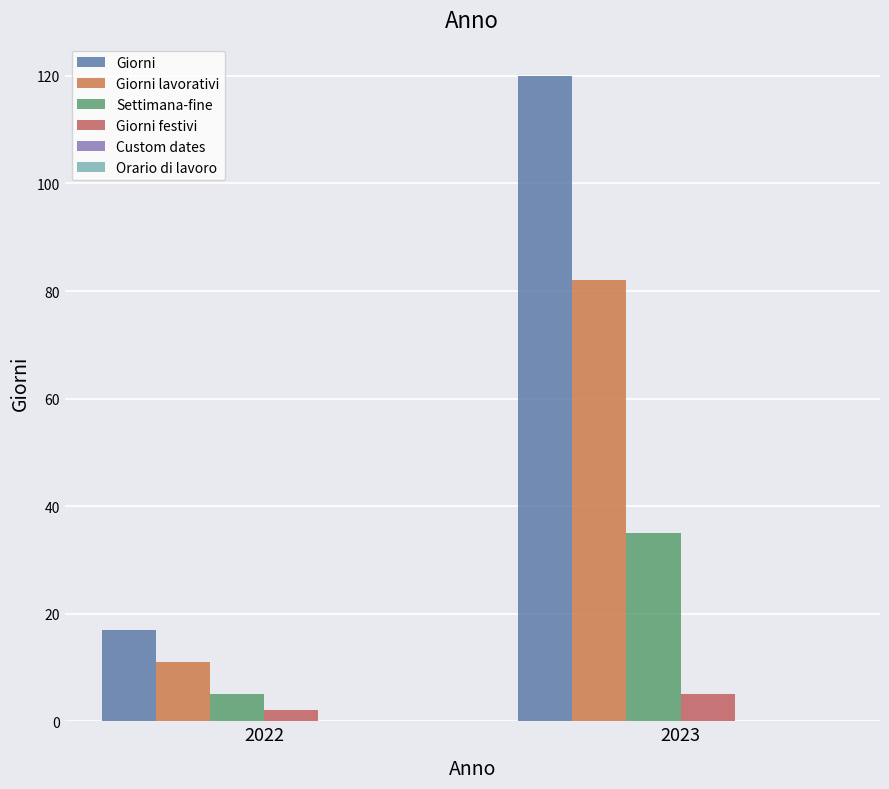

At which category is the sum across all series the highest?

2023